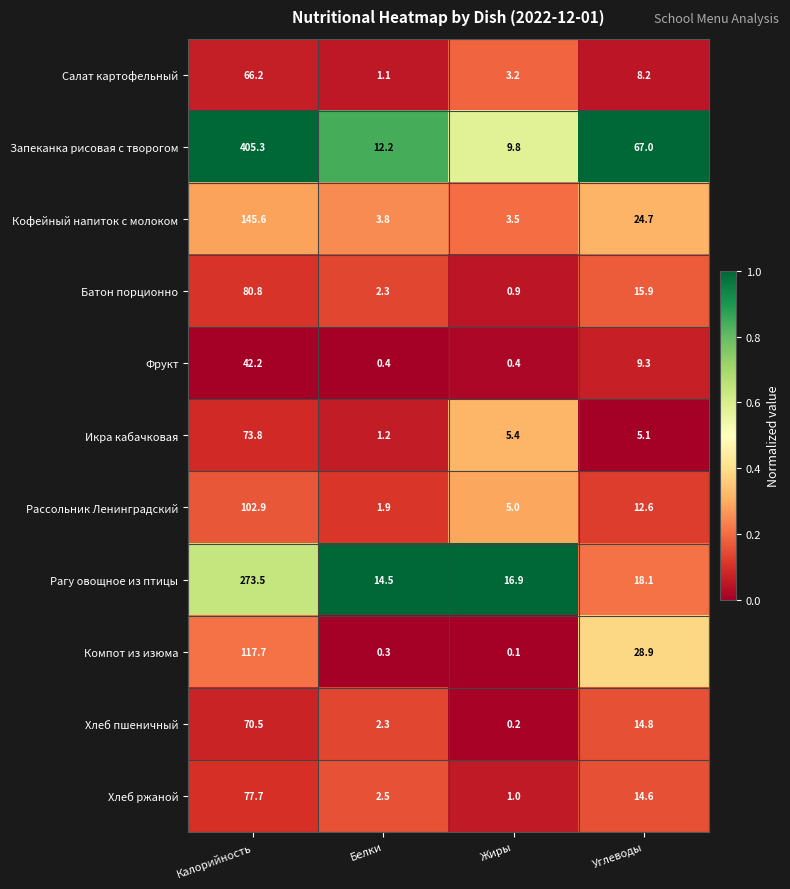

Which series has the largest total across all categories?

Запеканка рисовая с творогом